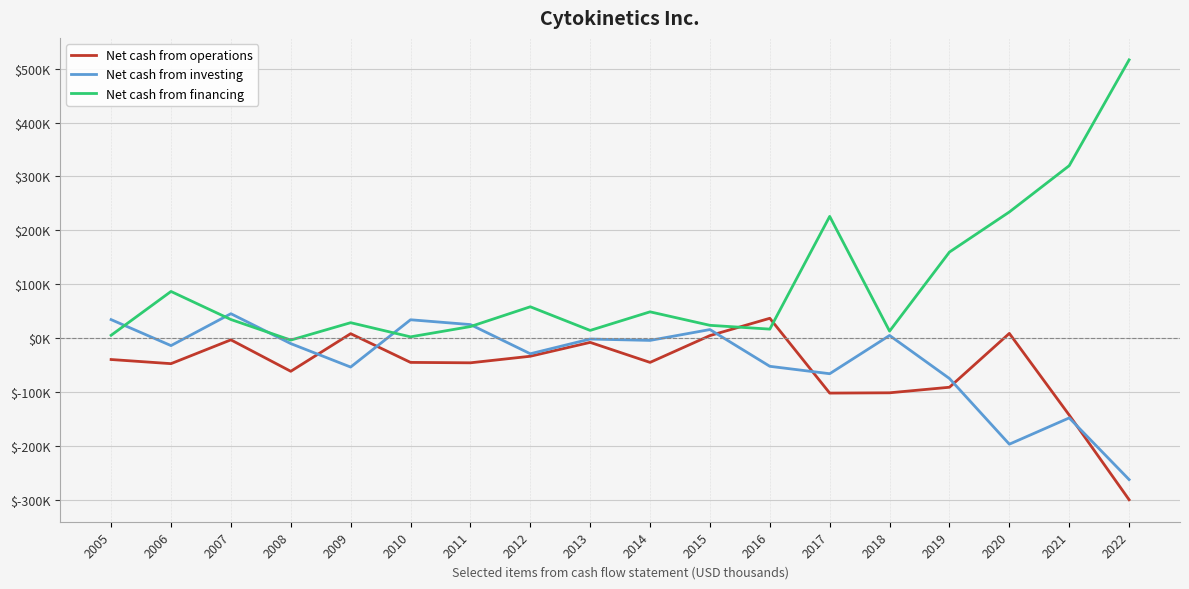

What are all the series names shown in the legend?

Net cash from operations, Net cash from investing, Net cash from financing